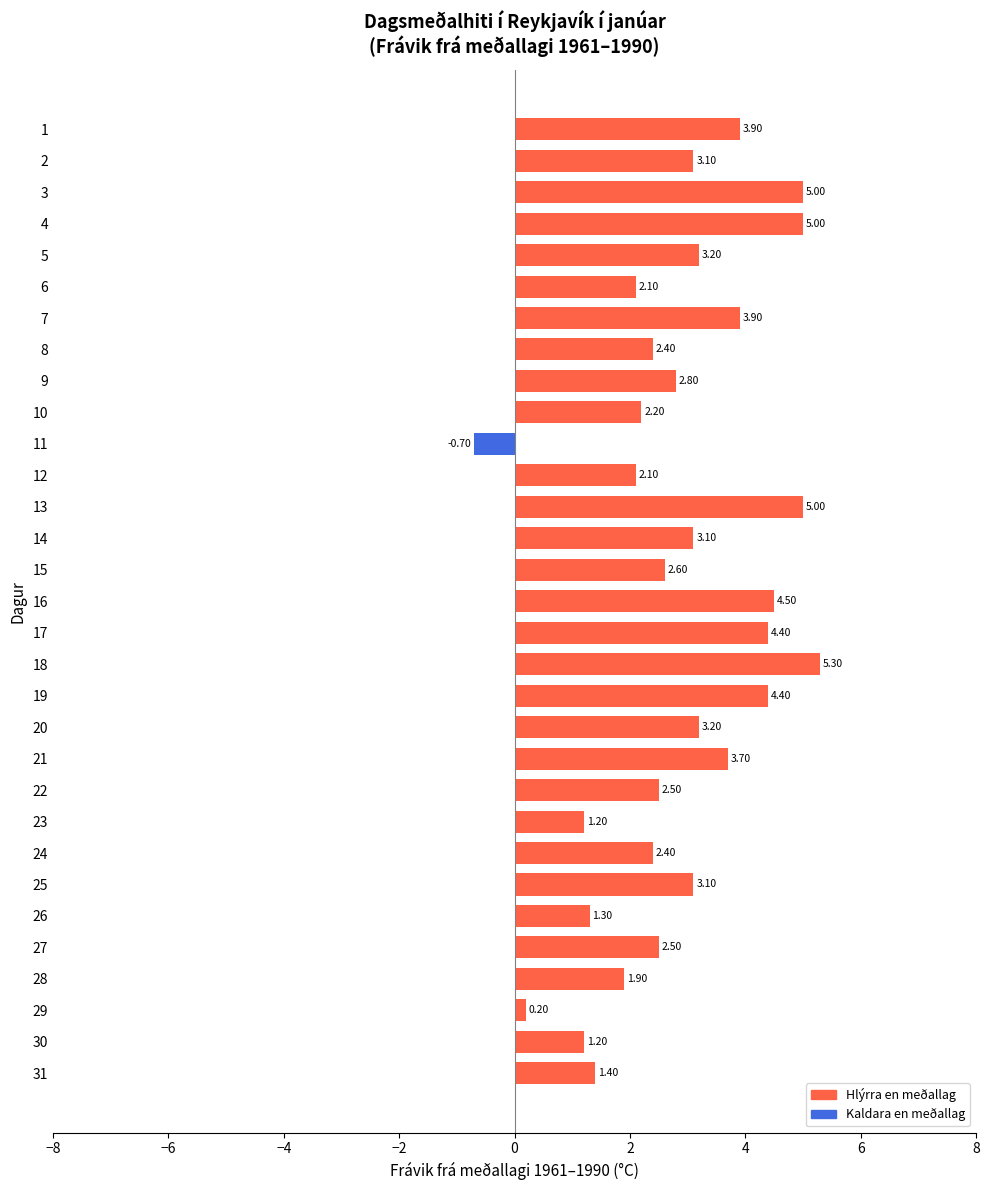

Are the bars horizontal?

Yes